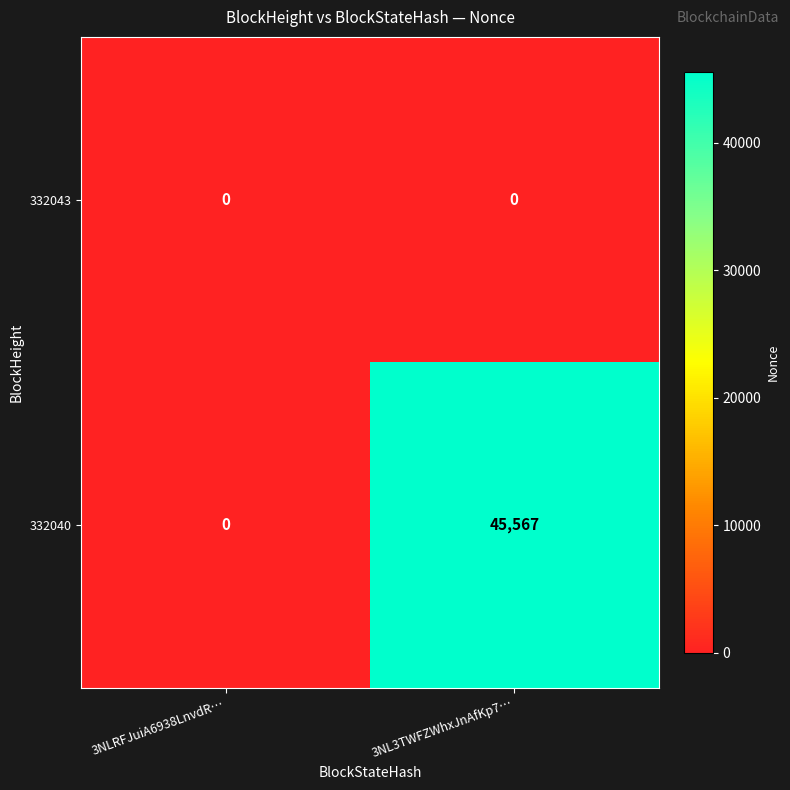

Which category has the highest value in the 332040 series?

3NL3TWFZWhxJnAfKp7…